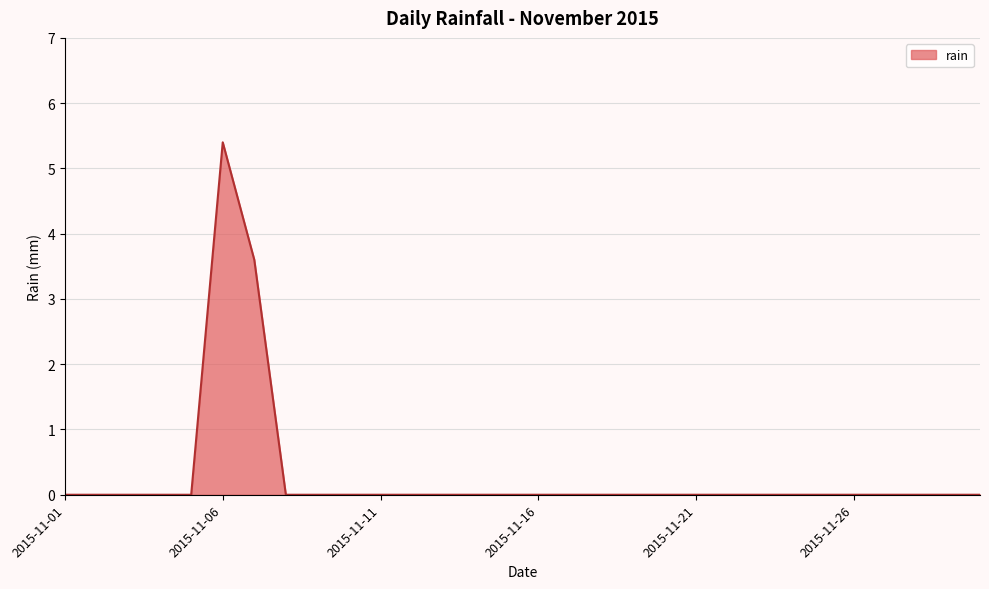

Does the chart display data point markers on the line(s)?

No